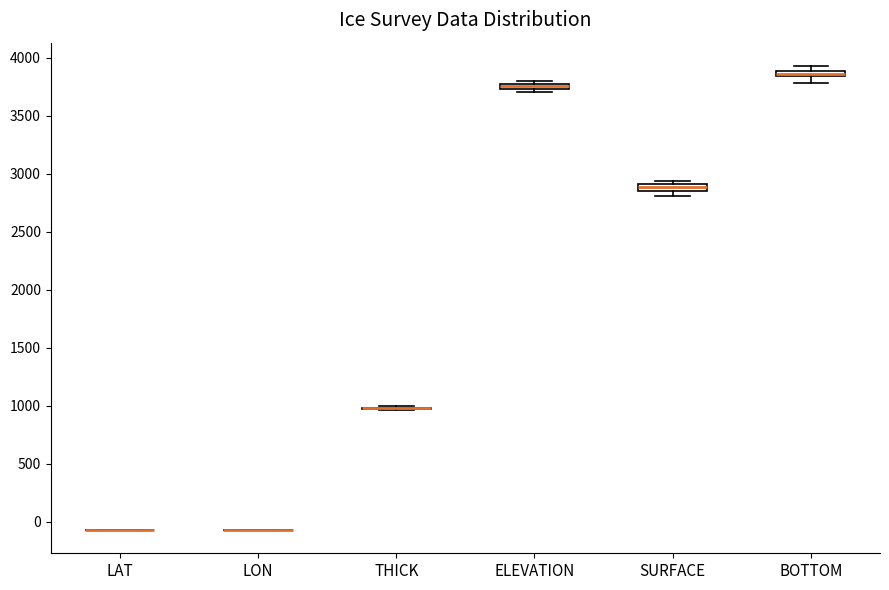

Where is the lower edge of the box for BOTTOM on the y-axis? The values are not printed on the chart, so give them approximately, as read against the axis.

3850